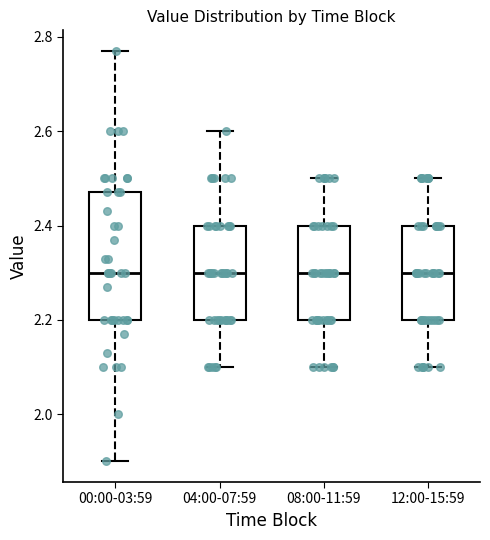

Reading left to right, read every box against the y-axis: the position of its median line, the range the box covers, and the ends of its whiskers. The values are not printed on the chart, so give them approximately, as read against the axis.

00:00-03:59: median 2.30, box 2.20 to 2.48, whiskers 1.90 to 2.78
04:00-07:59: median 2.30, box 2.20 to 2.40, whiskers 2.10 to 2.60
08:00-11:59: median 2.30, box 2.20 to 2.40, whiskers 2.10 to 2.50
12:00-15:59: median 2.30, box 2.20 to 2.40, whiskers 2.10 to 2.50